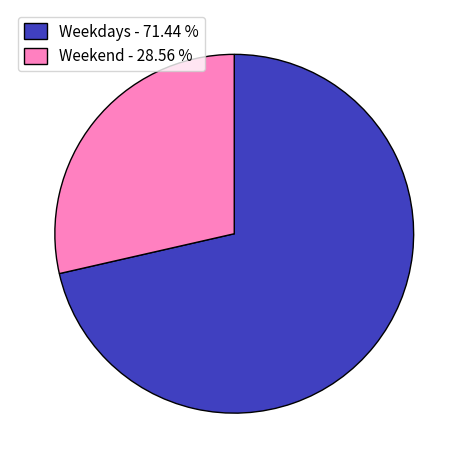

Which category has the smallest portion of the pie?

Weekend - 28.56 %